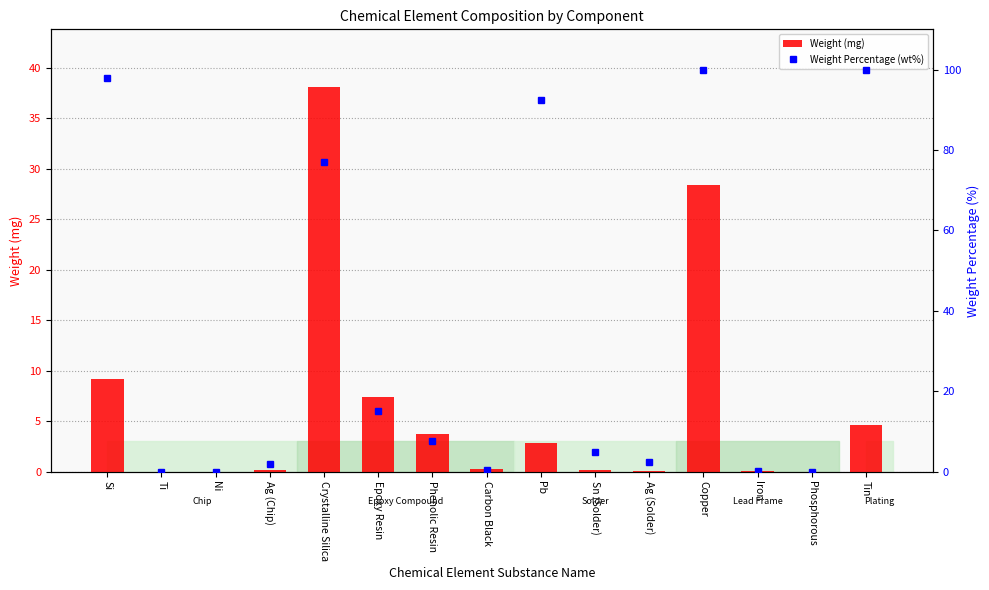

Where is Weight (mg) nearest to the value 19?

Copper